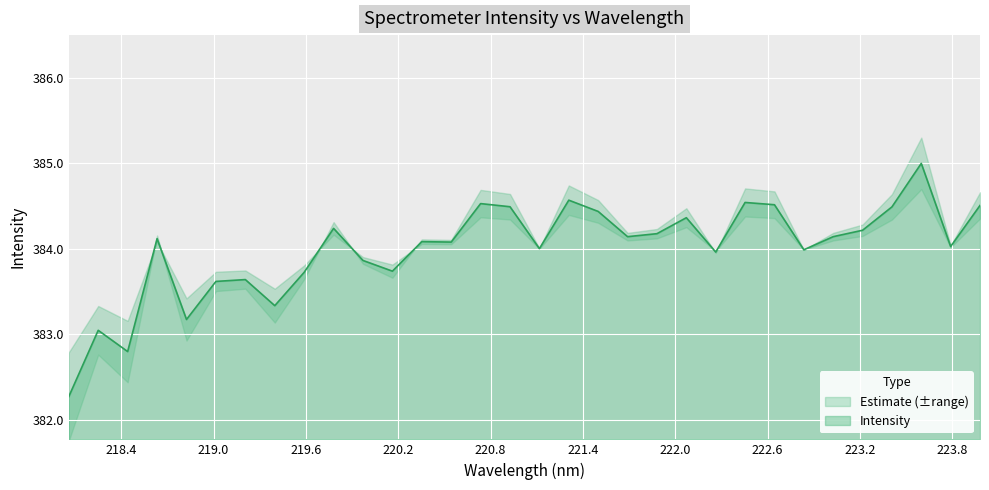

Rank the categories by value from lowest to highest.

218.0596, 218.442, 218.2508, 218.8244, 219.3979, 219.0156, 219.2067, 219.589, 220.1623, 219.9712, 222.263, 222.8355, 221.1174, 223.7895, 220.5444, 220.3533, 218.6332, 221.6902, 223.0264, 221.8812, 223.2172, 219.7801, 222.0721, 221.4993, 223.408, 220.9264, 223.9802, 222.6447, 220.7354, 222.4538, 221.3083, 223.5987